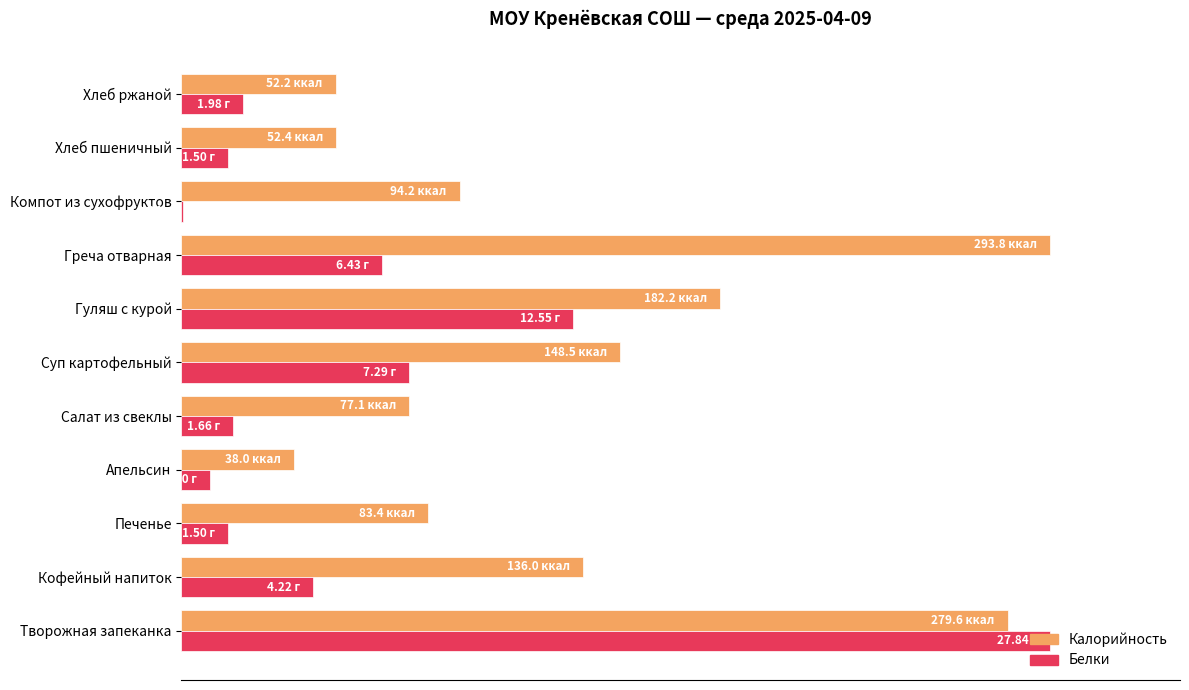

Where is Белки nearest to the value 50?

Гуляш с курой